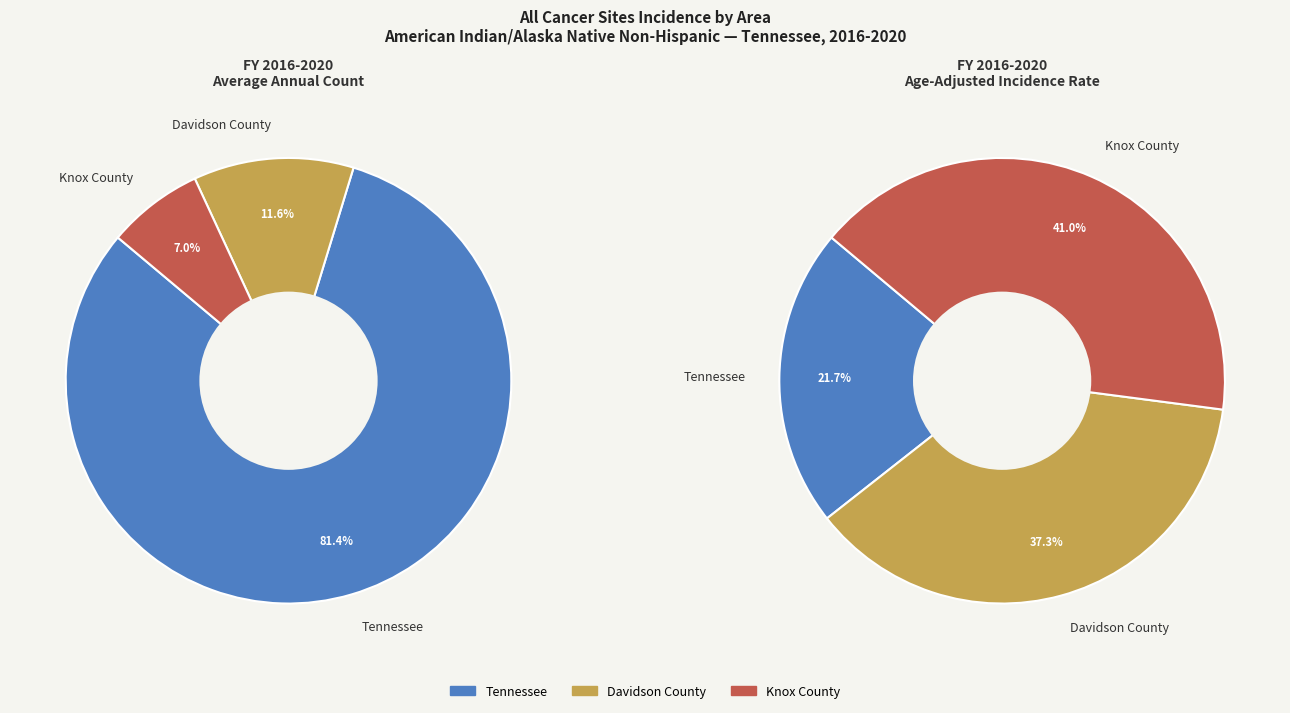

Which slice represents more than half of the pie?

Tennessee